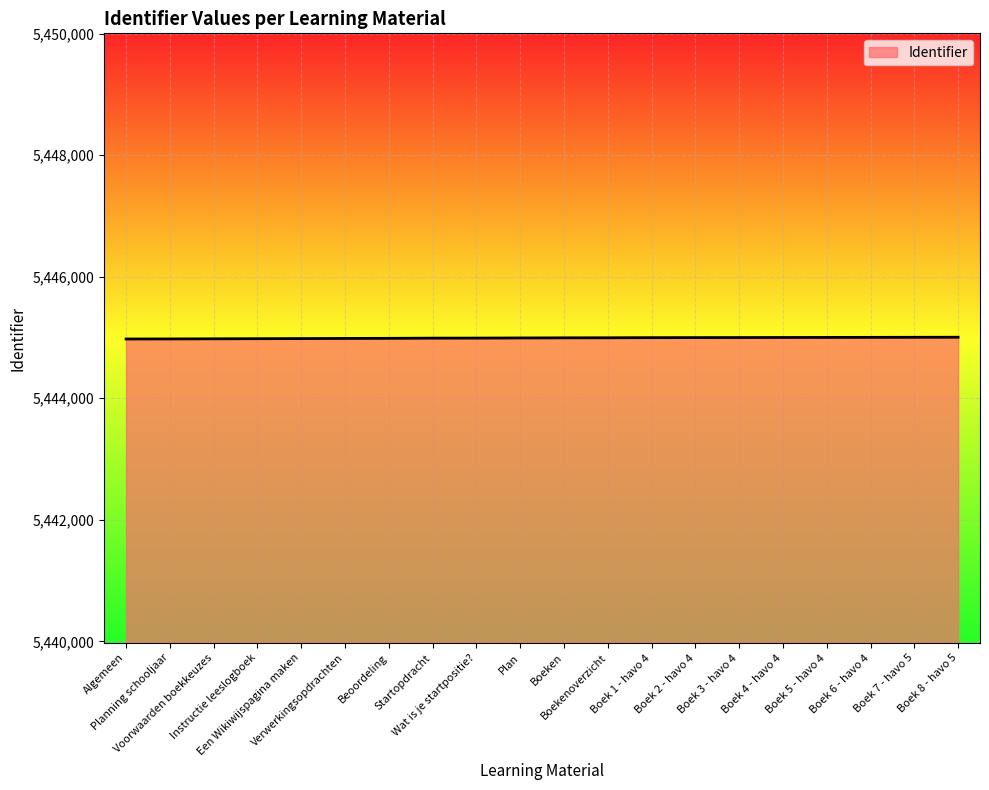

What is the smallest value displayed?

5444974